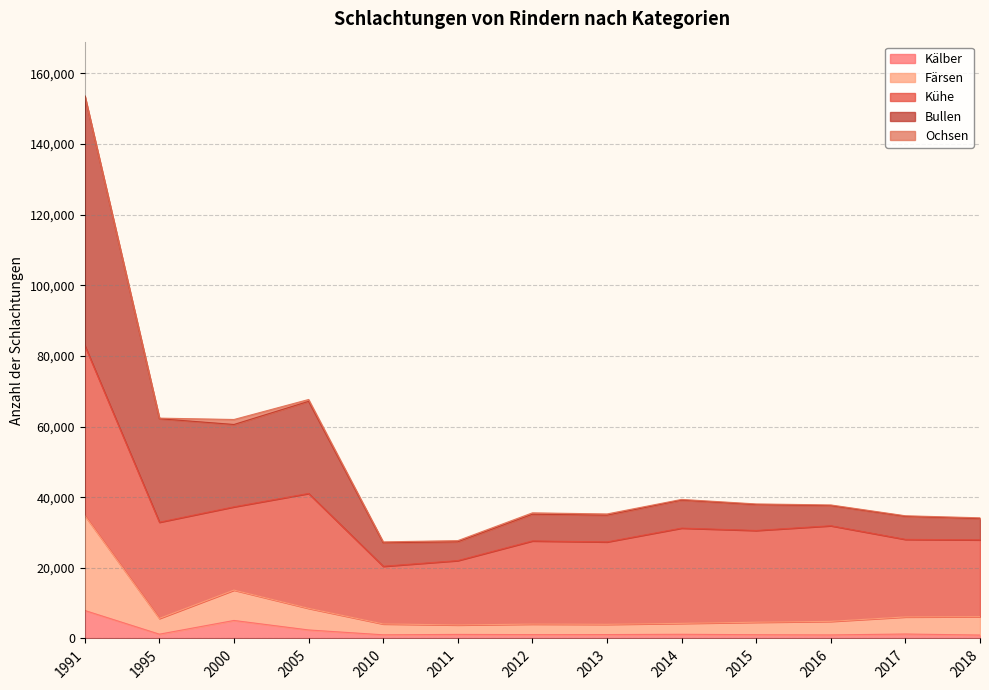

True or false: Bullen and Färsen cross at least once.

False